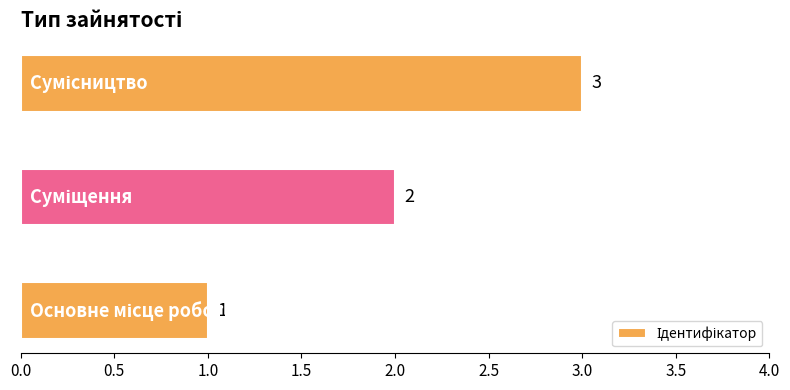

What is the maximum value shown in the chart?

3